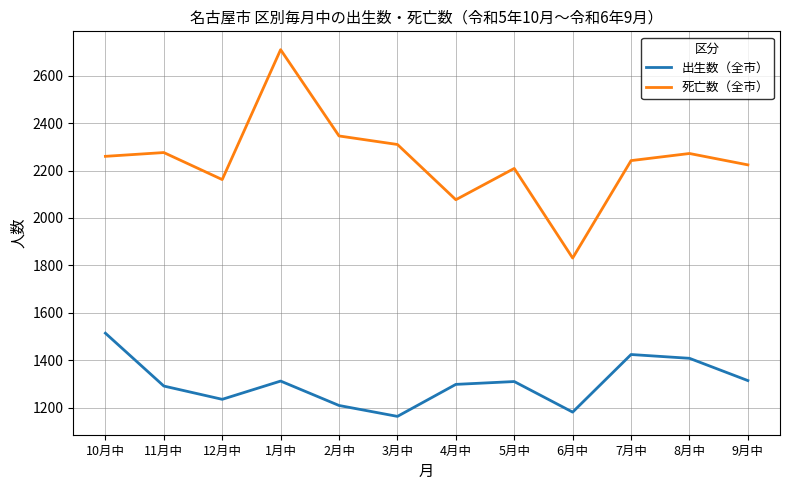

At which label does 死亡数（全市） reach its peak?

1月中